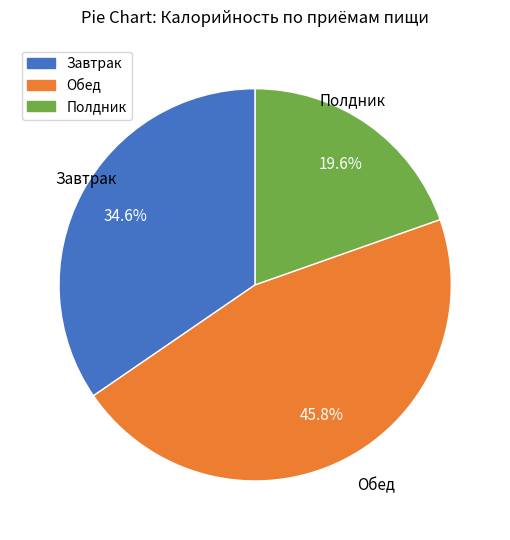

Is there any slice that represents more than half of the pie?

No